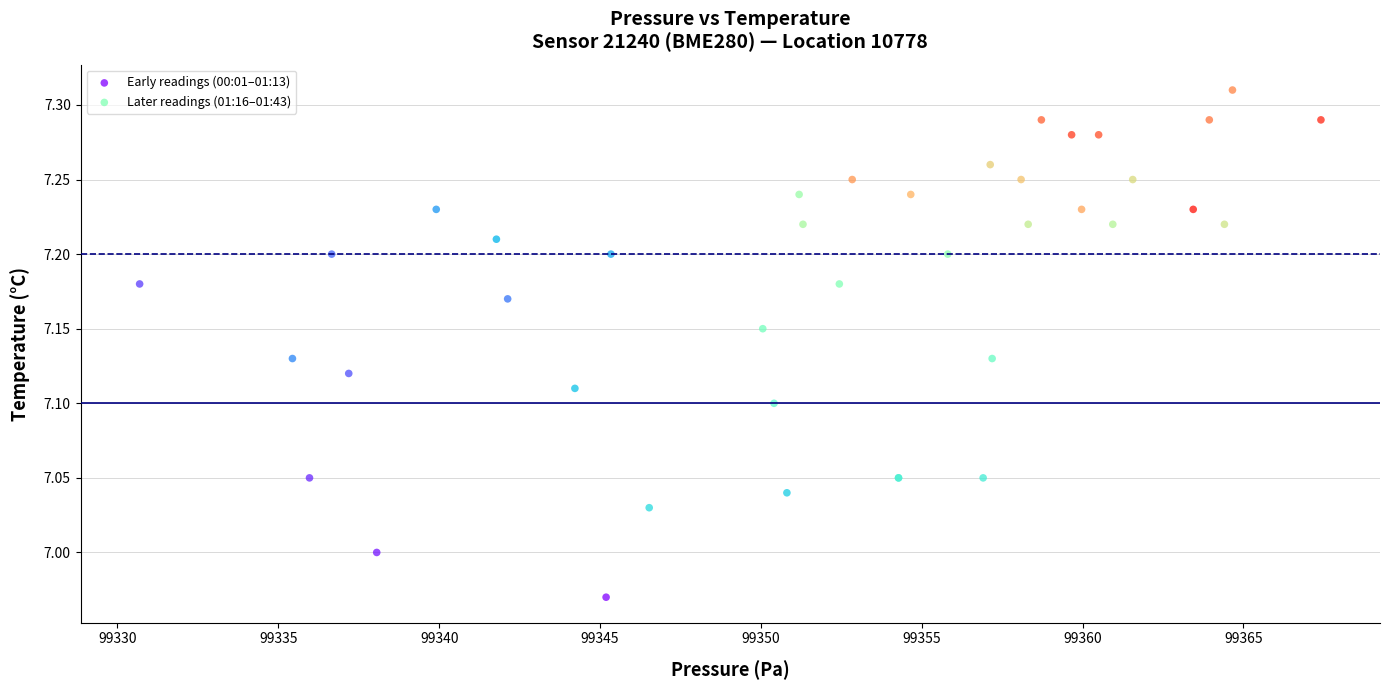

Which series reaches the maximum Y coordinate?

Later readings (01:16–01:43)